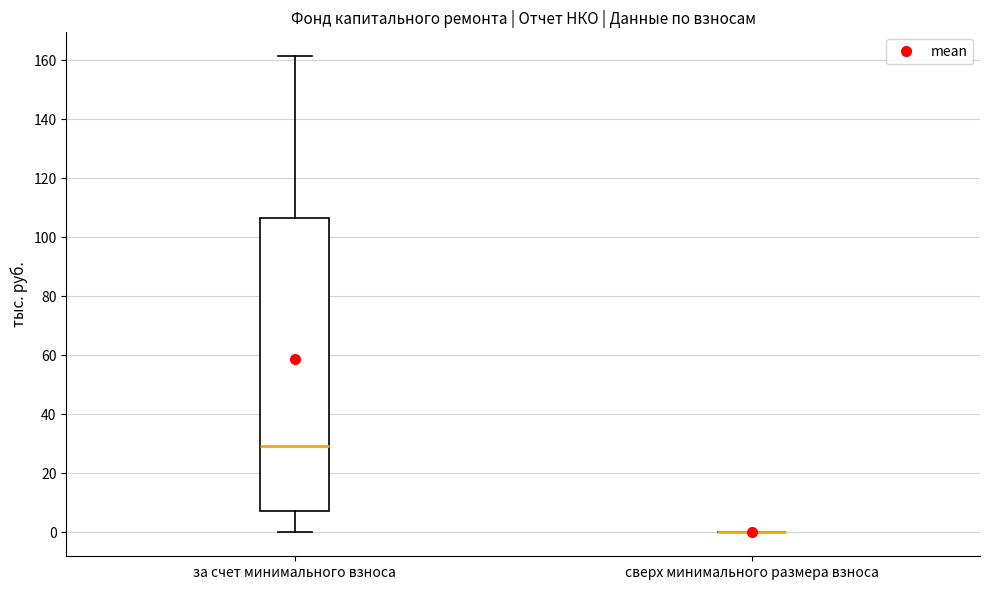

Comparing the boxes themselves (not the whiskers), which one is the tallest?

за счет минимального взноса